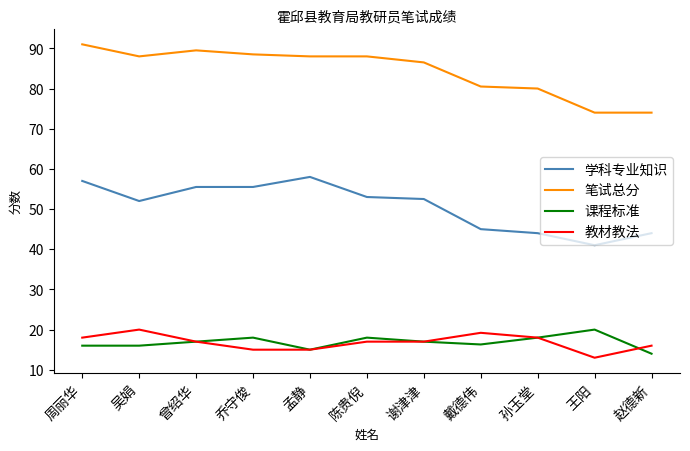

What is the total value across all series at 赵德新?

148.0